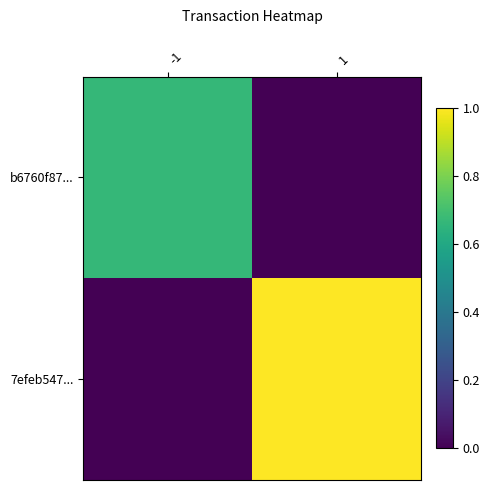

Which category has the highest value across all series?

1